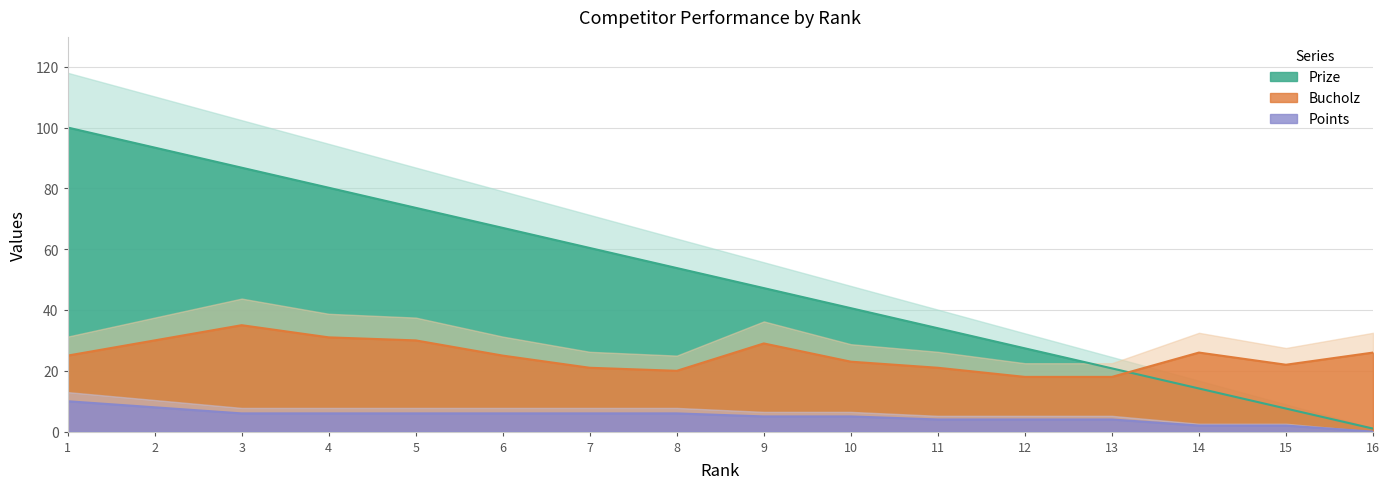

At which category is the sum across all series the highest?

1